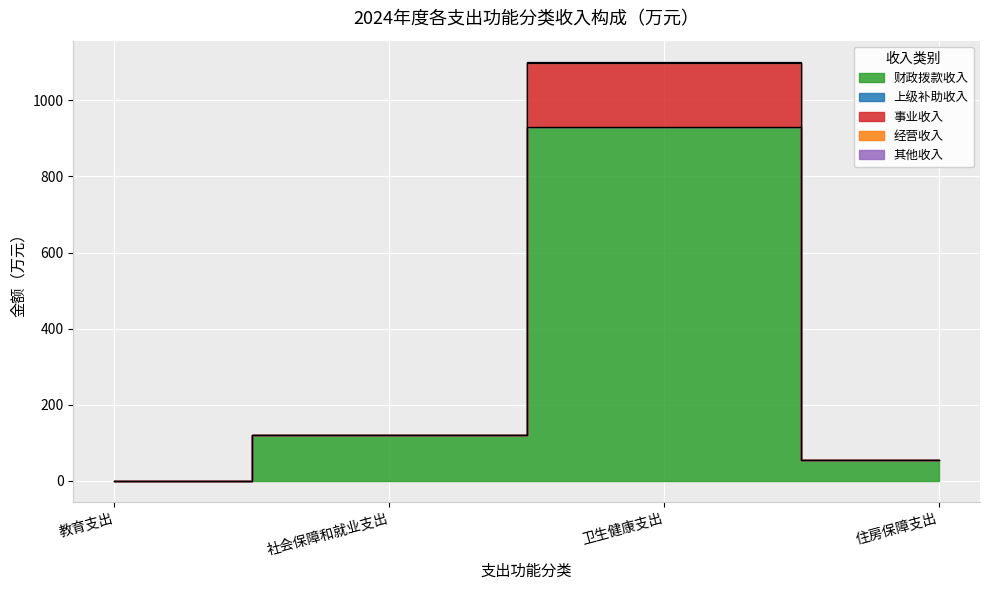

Between 教育支出 and 住房保障支出, which series saw the biggest shift?

财政拨款收入